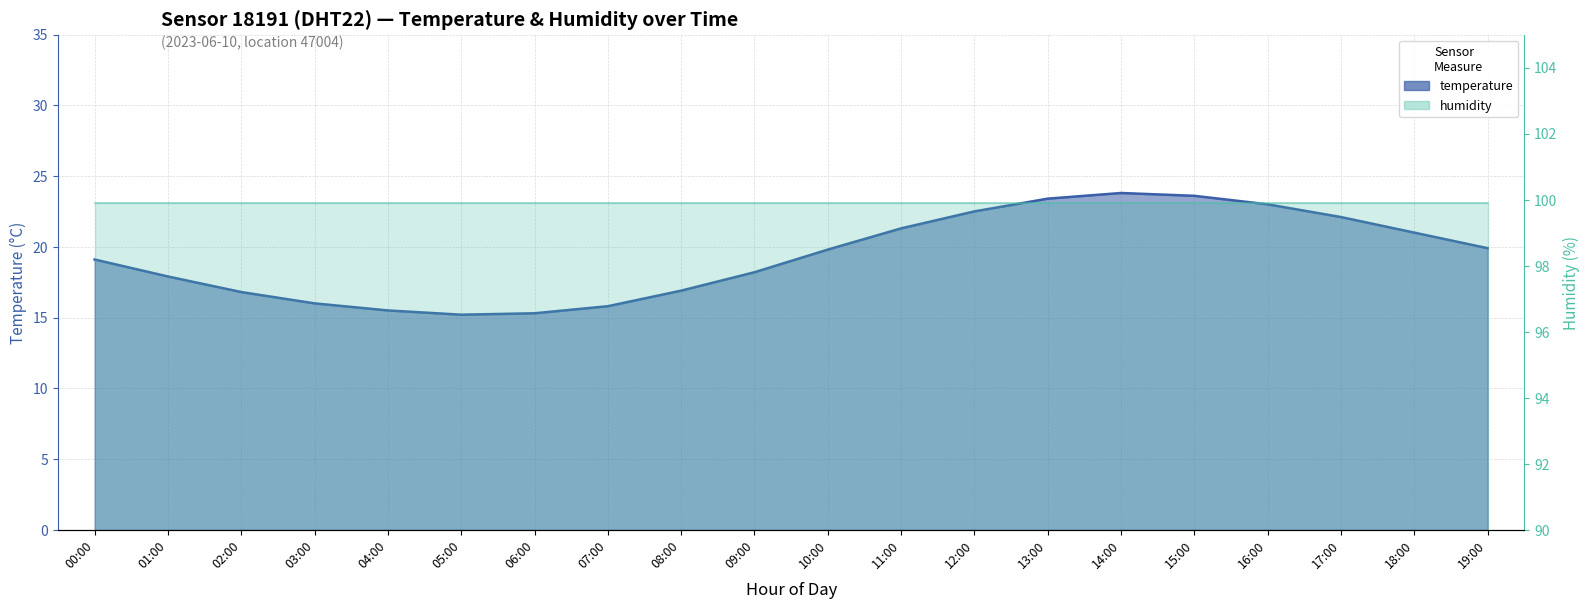

Does the chart display data point markers on the line(s)?

No